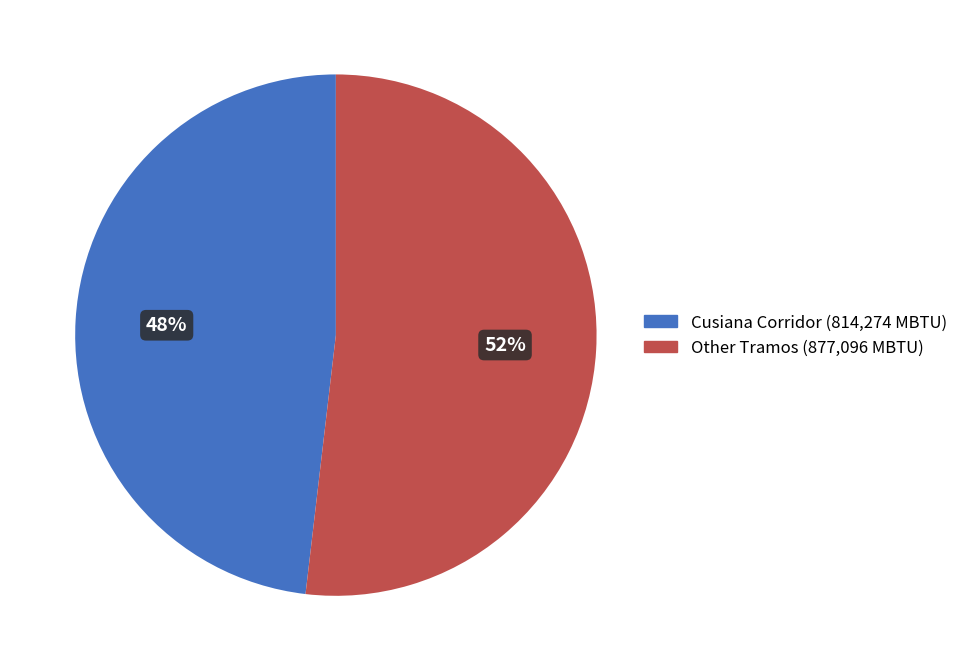

How many slices are in this pie chart?

2